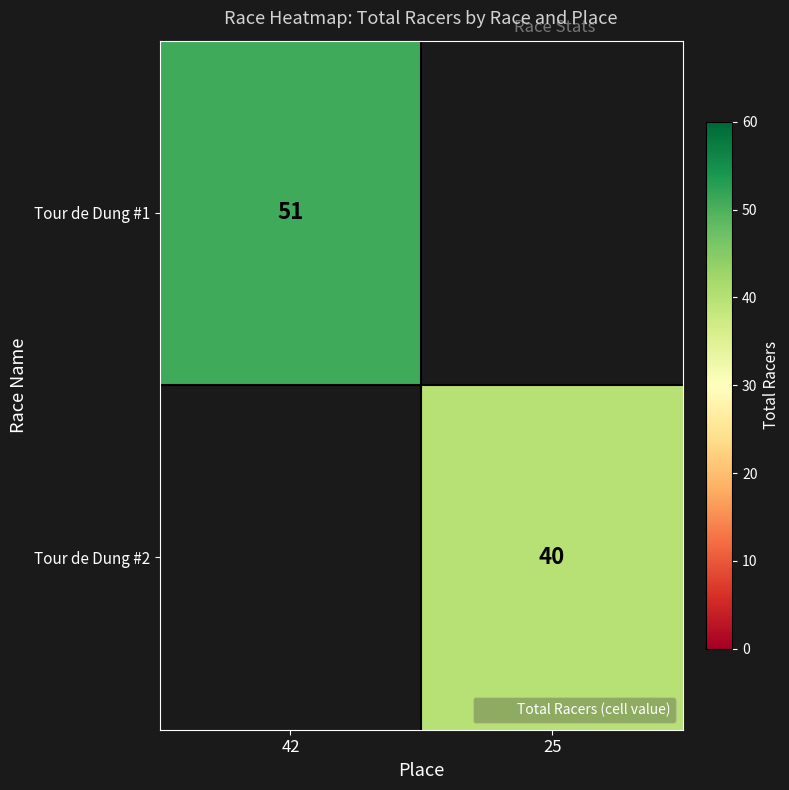

How many data points does each series have?

2